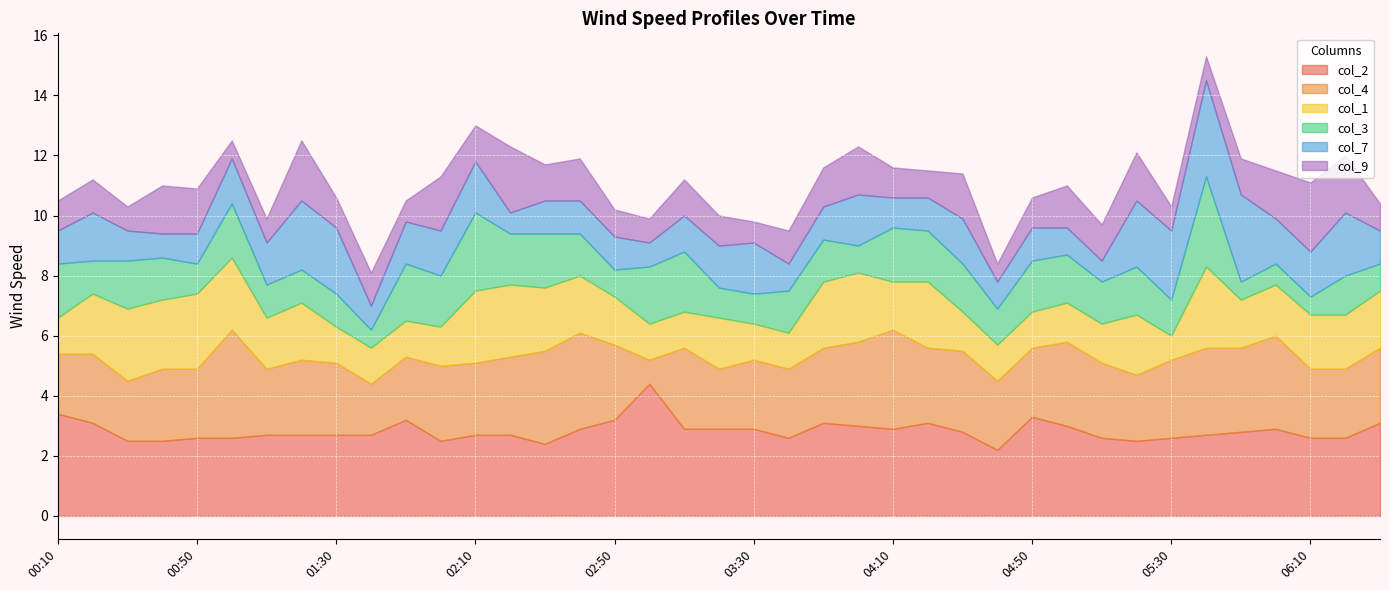

Rank the series by their maximum value, from lowest to highest.

col_9, col_1, col_3, col_7, col_4, col_2